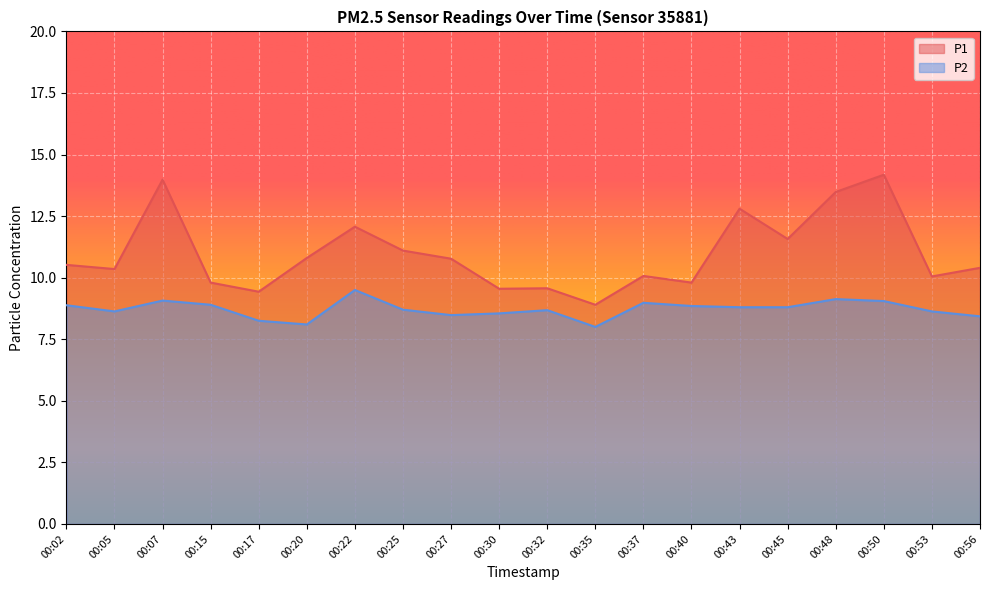

At how many categories does at least one series exceed 12?

5